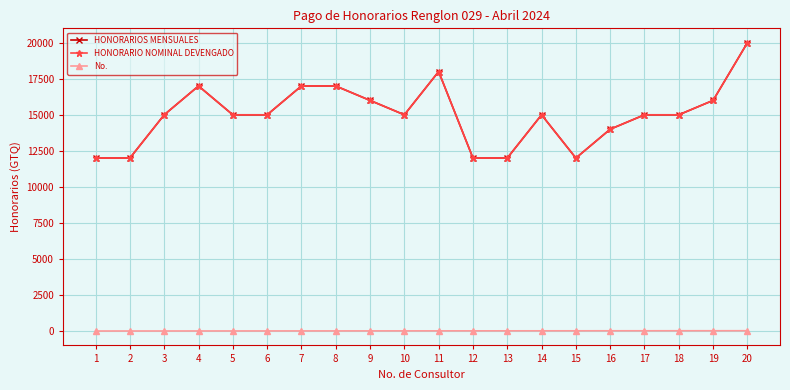

Does the chart have visible grid lines?

Yes